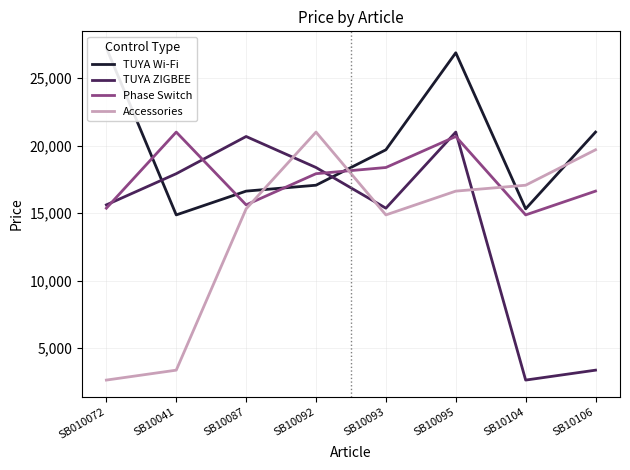

At SB10095, list the series in order from smallest to largest.

Accessories, Phase Switch, TUYA ZIGBEE, TUYA Wi-Fi